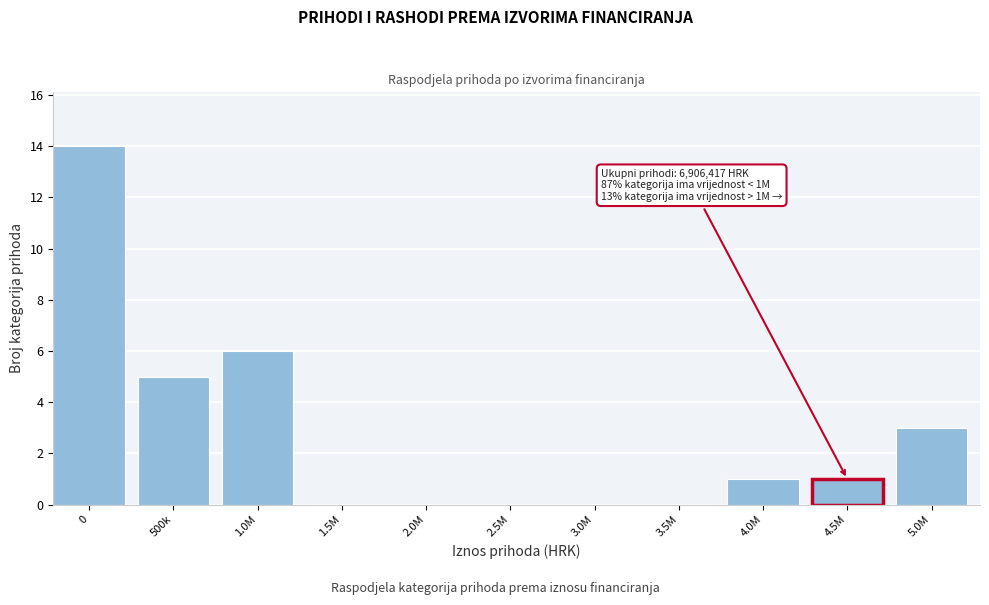

Reading left to right, list all the values displayed in this chart.

0=14	500k=5	1.0M=6	1.5M=0	2.0M=0	2.5M=0	3.0M=0	3.5M=0	4.0M=1	4.5M=1	5.0M=3